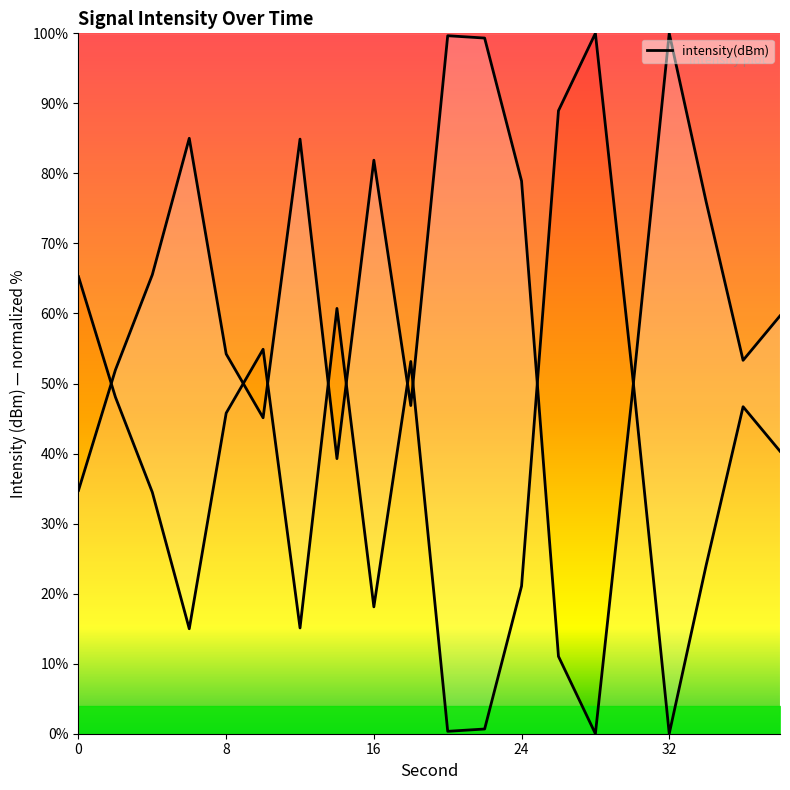

How many values exceed 59?

10